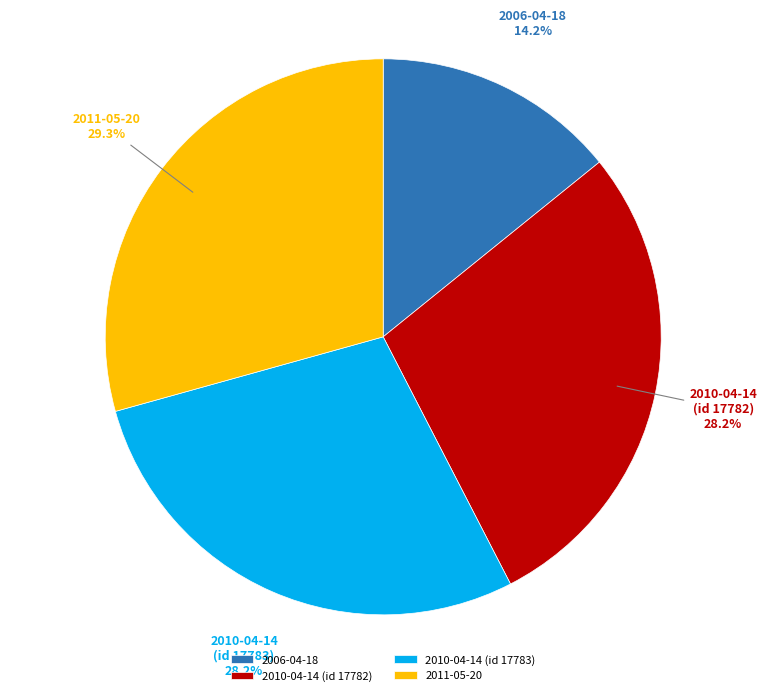

What is the ratio of the value at 2011-05-20 to the value at 2006-04-18?

2.1